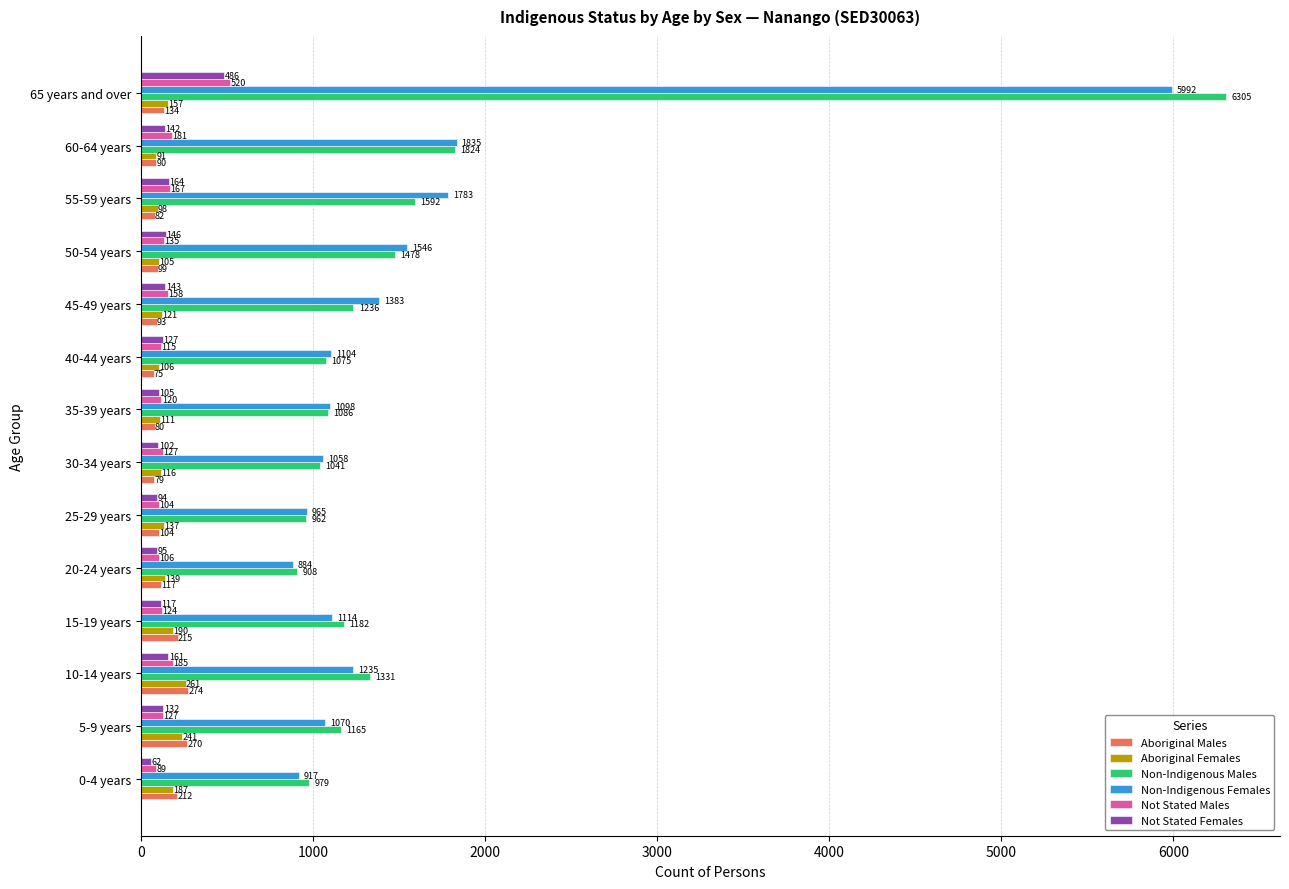

What is the spread (max minus min) of values at 50-54 years?

1447